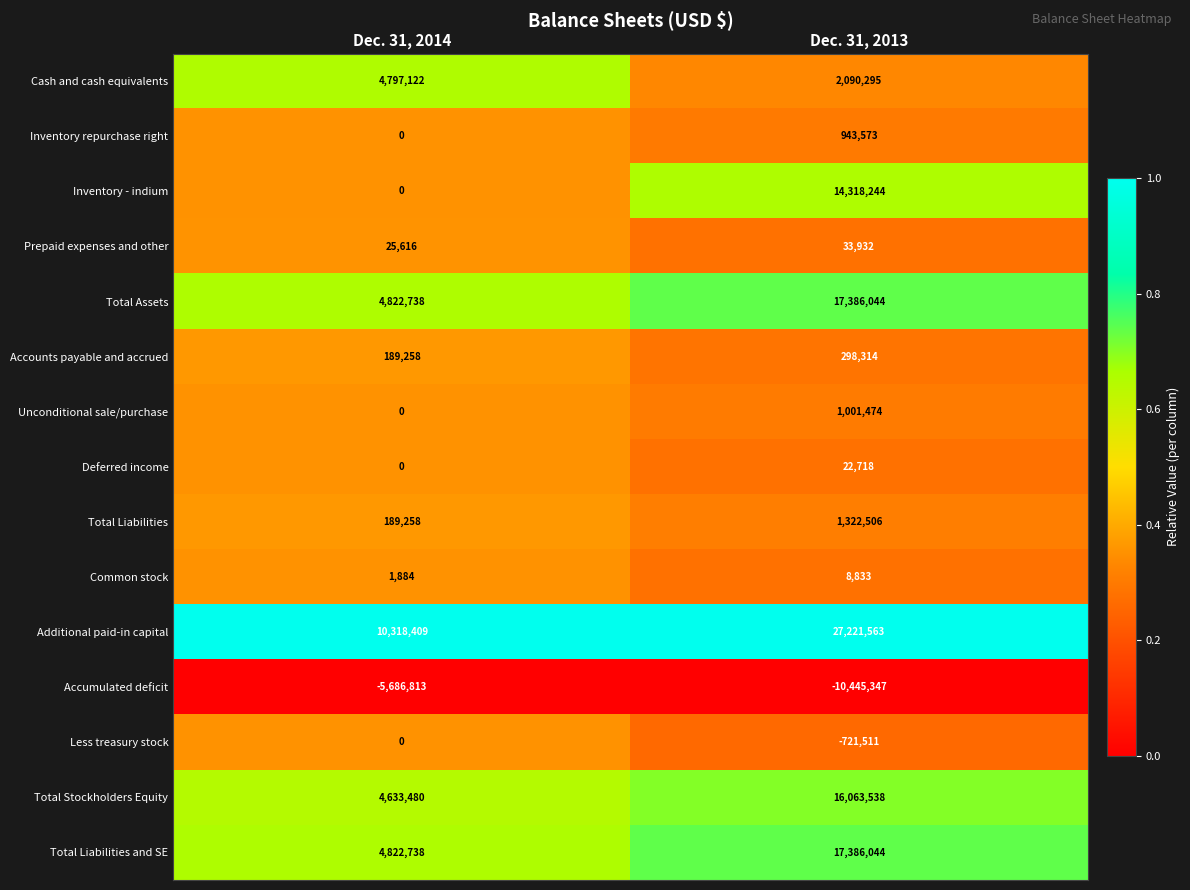

At which category is the sum across all series the highest?

Dec. 31, 2013